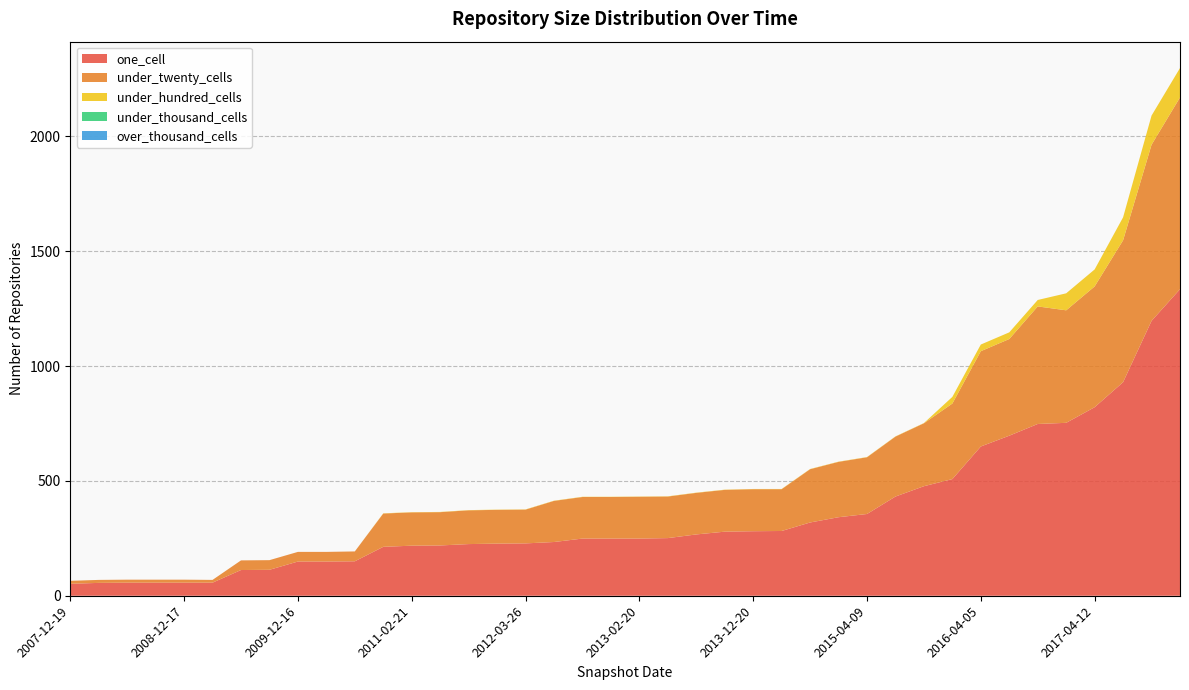

Reading left to right, extract all data points from this chart.

one_cell: 2007-12-19=52	2008-04-01=56	2008-06-27=57	2008-10-10=57	2008-12-17=57	2009-04-06=57	2009-06-17=112	2009-09-25=113	2009-12-16=149	2010-04-01=149	2010-07-26=150	2010-11-17=213	2011-02-21=218	2011-06-10=219	2011-09-05=225	2012-01-18=227	2012-03-26=228	2012-07-13=234	2012-10-31=249	2012-12-11=249	2013-02-20=249	2013-05-21=251	2013-07-09=267	2013-09-10=279	2013-12-20=281	2014-03-28=282	2014-09-08=319	2015-01-19=342	2015-04-09=356	2015-07-03=432	2015-10-01=477	2016-01-04=508	2016-04-05=650	2016-07-04=697	2016-10-07=748	2016-12-27=753	2017-04-12=821	2017-10-12=930	2017-12-22=1197	2018-04-09=1335
under_twenty_cells: 2007-12-19=13	2008-04-01=13	2008-06-27=13	2008-10-10=13	2008-12-17=13	2009-04-06=12	2009-06-17=42	2009-09-25=42	2009-12-16=42	2010-04-01=42	2010-07-26=43	2010-11-17=145	2011-02-21=145	2011-06-10=145	2011-09-05=147	2012-01-18=147	2012-03-26=147	2012-07-13=179	2012-10-31=181	2012-12-11=181	2013-02-20=182	2013-05-21=181	2013-07-09=181	2013-09-10=182	2013-12-20=183	2014-03-28=182	2014-09-08=232	2015-01-19=241	2015-04-09=247	2015-07-03=261	2015-10-01=274	2016-01-04=329	2016-04-05=415	2016-07-04=421	2016-10-07=512	2016-12-27=490	2017-04-12=526	2017-10-12=618	2017-12-22=767	2018-04-09=835
under_hundred_cells: 2007-12-19=0	2008-04-01=0	2008-06-27=0	2008-10-10=0	2008-12-17=0	2009-04-06=0	2009-06-17=0	2009-09-25=0	2009-12-16=0	2010-04-01=0	2010-07-26=0	2010-11-17=1	2011-02-21=1	2011-06-10=1	2011-09-05=1	2012-01-18=1	2012-03-26=1	2012-07-13=1	2012-10-31=1	2012-12-11=1	2013-02-20=1	2013-05-21=1	2013-07-09=1	2013-09-10=1	2013-12-20=1	2014-03-28=1	2014-09-08=1	2015-01-19=1	2015-04-09=1	2015-07-03=1	2015-10-01=1	2016-01-04=29	2016-04-05=29	2016-07-04=29	2016-10-07=28	2016-12-27=74	2017-04-12=74	2017-10-12=100	2017-12-22=127	2018-04-09=128
under_thousand_cells: 2007-12-19=0	2008-04-01=0	2008-06-27=0	2008-10-10=0	2008-12-17=0	2009-04-06=0	2009-06-17=0	2009-09-25=0	2009-12-16=0	2010-04-01=0	2010-07-26=0	2010-11-17=0	2011-02-21=0	2011-06-10=0	2011-09-05=0	2012-01-18=0	2012-03-26=0	2012-07-13=0	2012-10-31=0	2012-12-11=0	2013-02-20=0	2013-05-21=0	2013-07-09=0	2013-09-10=0	2013-12-20=0	2014-03-28=0	2014-09-08=0	2015-01-19=0	2015-04-09=0	2015-07-03=0	2015-10-01=0	2016-01-04=0	2016-04-05=0	2016-07-04=0	2016-10-07=0	2016-12-27=0	2017-04-12=0	2017-10-12=0	2017-12-22=0	2018-04-09=0
over_thousand_cells: 2007-12-19=0	2008-04-01=0	2008-06-27=0	2008-10-10=0	2008-12-17=0	2009-04-06=0	2009-06-17=0	2009-09-25=0	2009-12-16=0	2010-04-01=0	2010-07-26=0	2010-11-17=0	2011-02-21=0	2011-06-10=0	2011-09-05=0	2012-01-18=0	2012-03-26=0	2012-07-13=0	2012-10-31=0	2012-12-11=0	2013-02-20=0	2013-05-21=0	2013-07-09=0	2013-09-10=0	2013-12-20=0	2014-03-28=0	2014-09-08=0	2015-01-19=0	2015-04-09=0	2015-07-03=0	2015-10-01=0	2016-01-04=0	2016-04-05=0	2016-07-04=0	2016-10-07=0	2016-12-27=0	2017-04-12=0	2017-10-12=0	2017-12-22=0	2018-04-09=0